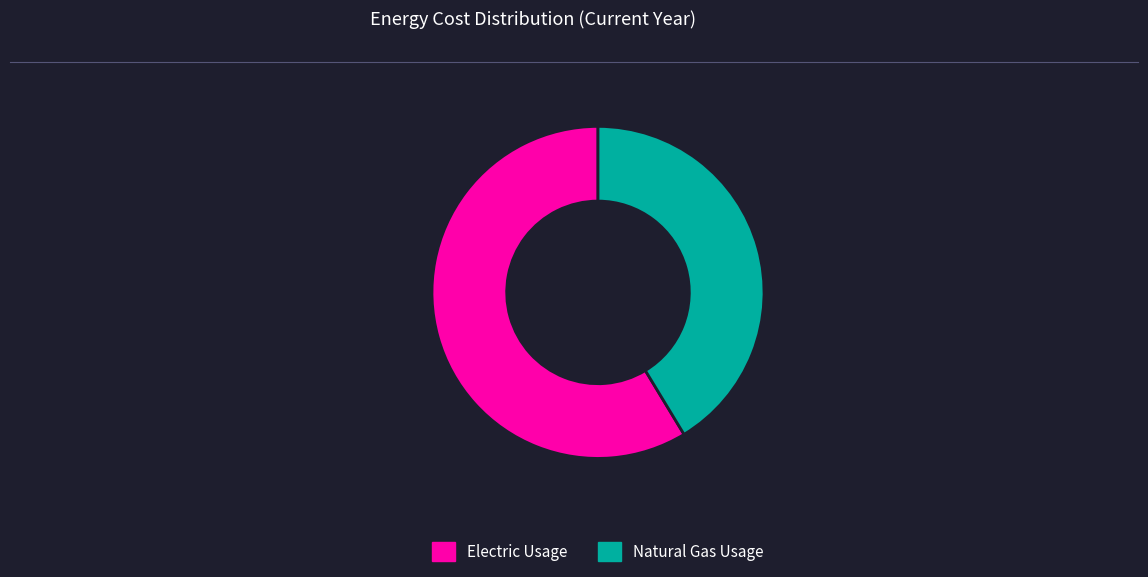

Is Electric Usage the majority of the pie?

Yes